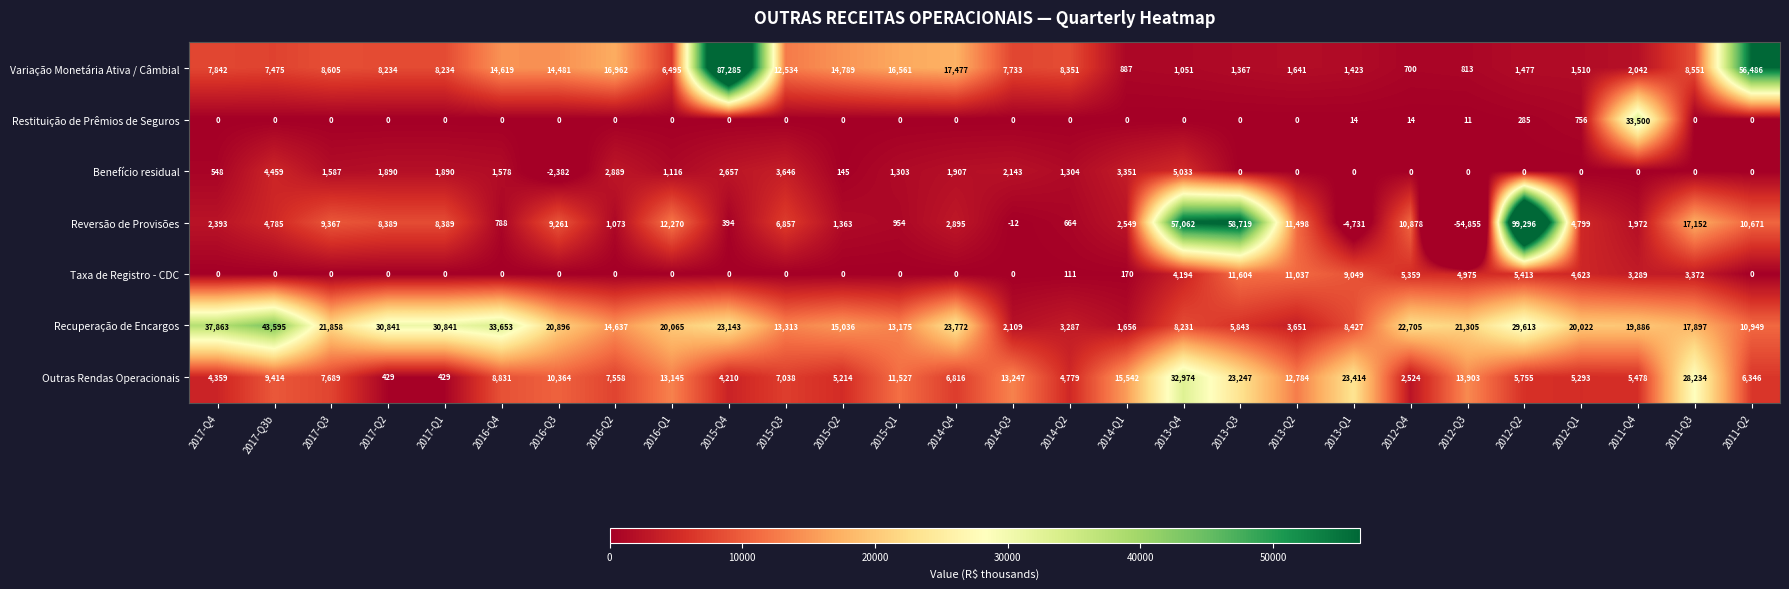

Rank the series by their maximum value, from lowest to highest.

Benefício residual, Taxa de Registro - CDC, Outras Rendas Operacionais, Restituição de Prêmios de Seguros, Recuperação de Encargos, Variação Monetária Ativa / Câmbial, Reversão de Provisões